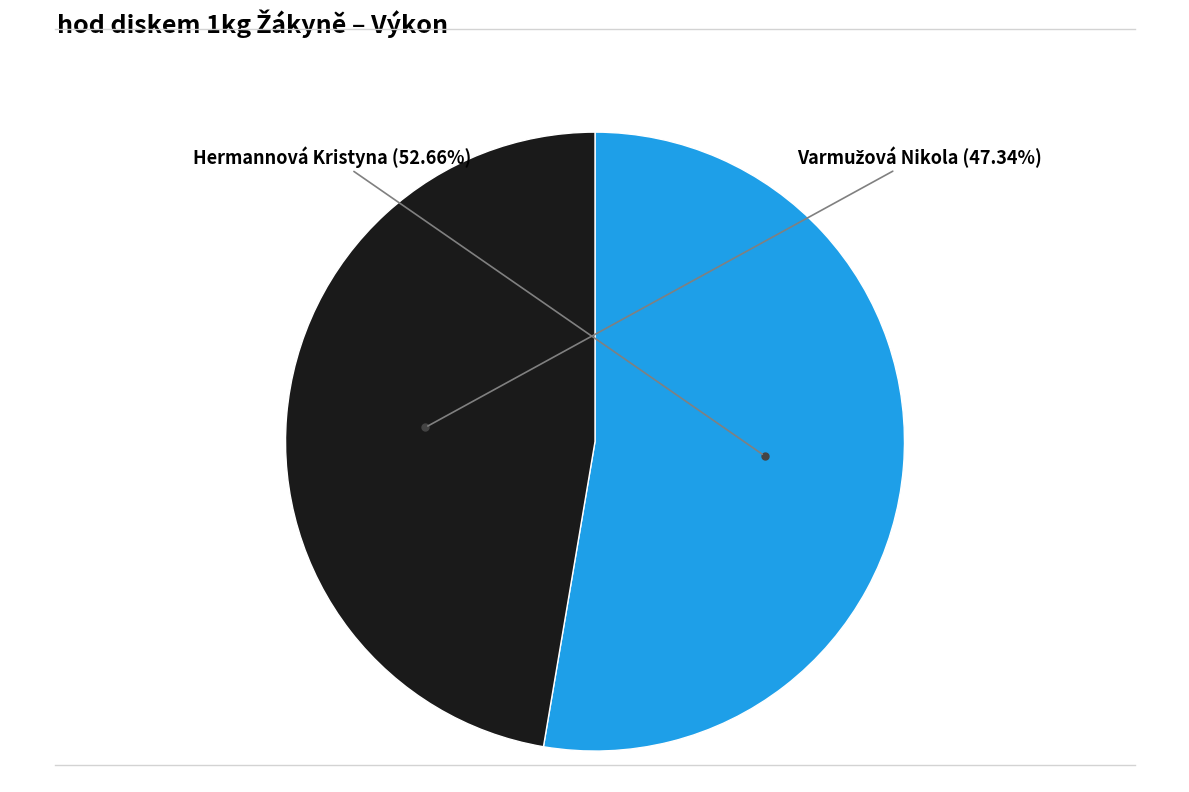

To the nearest percent, what percentage of the pie is Hermannová Kristyna?

53%